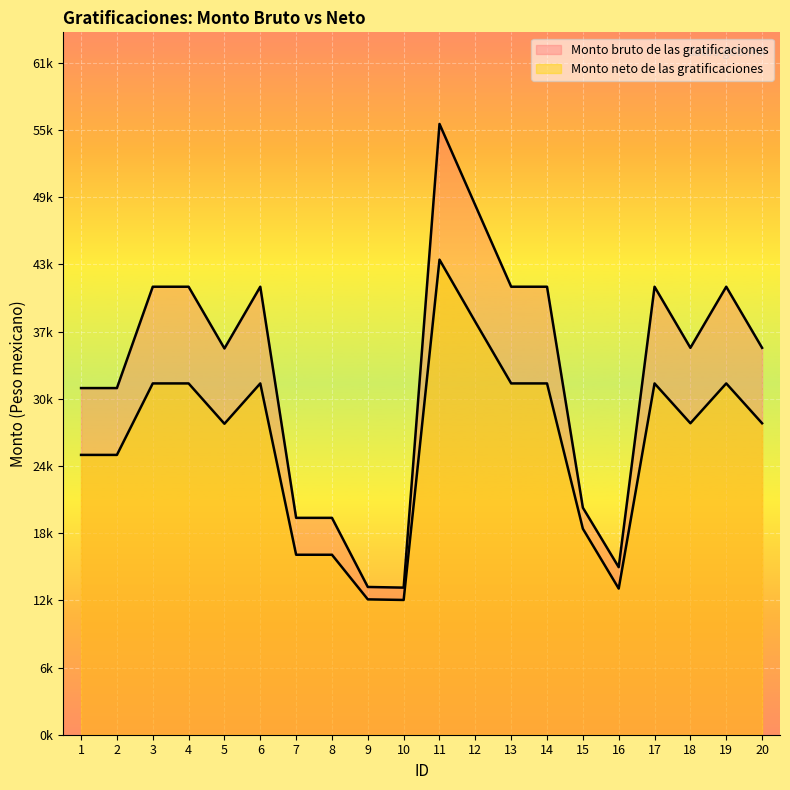

At which label does Monto neto de las gratificaciones reach its minimum?

10